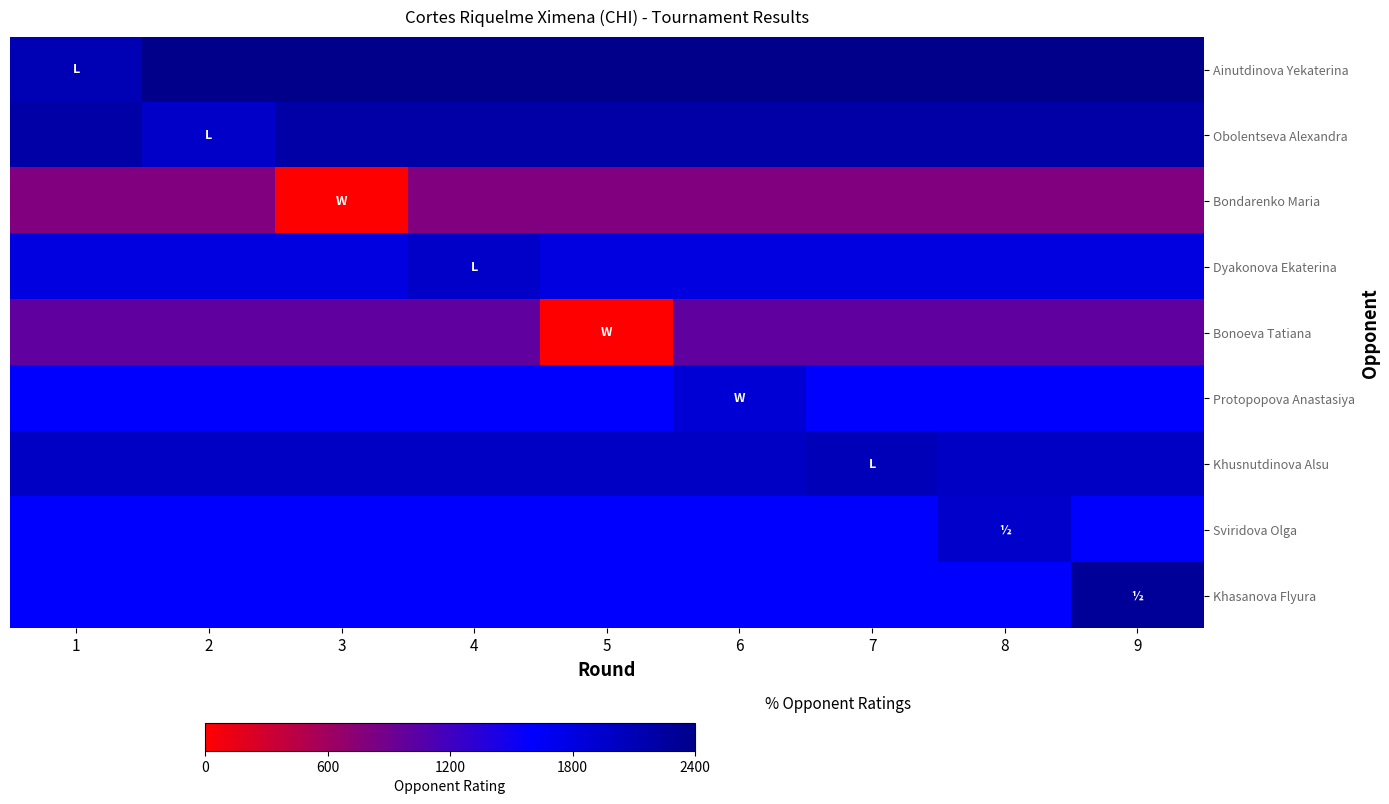

What is the maximum value shown in the chart?

2400